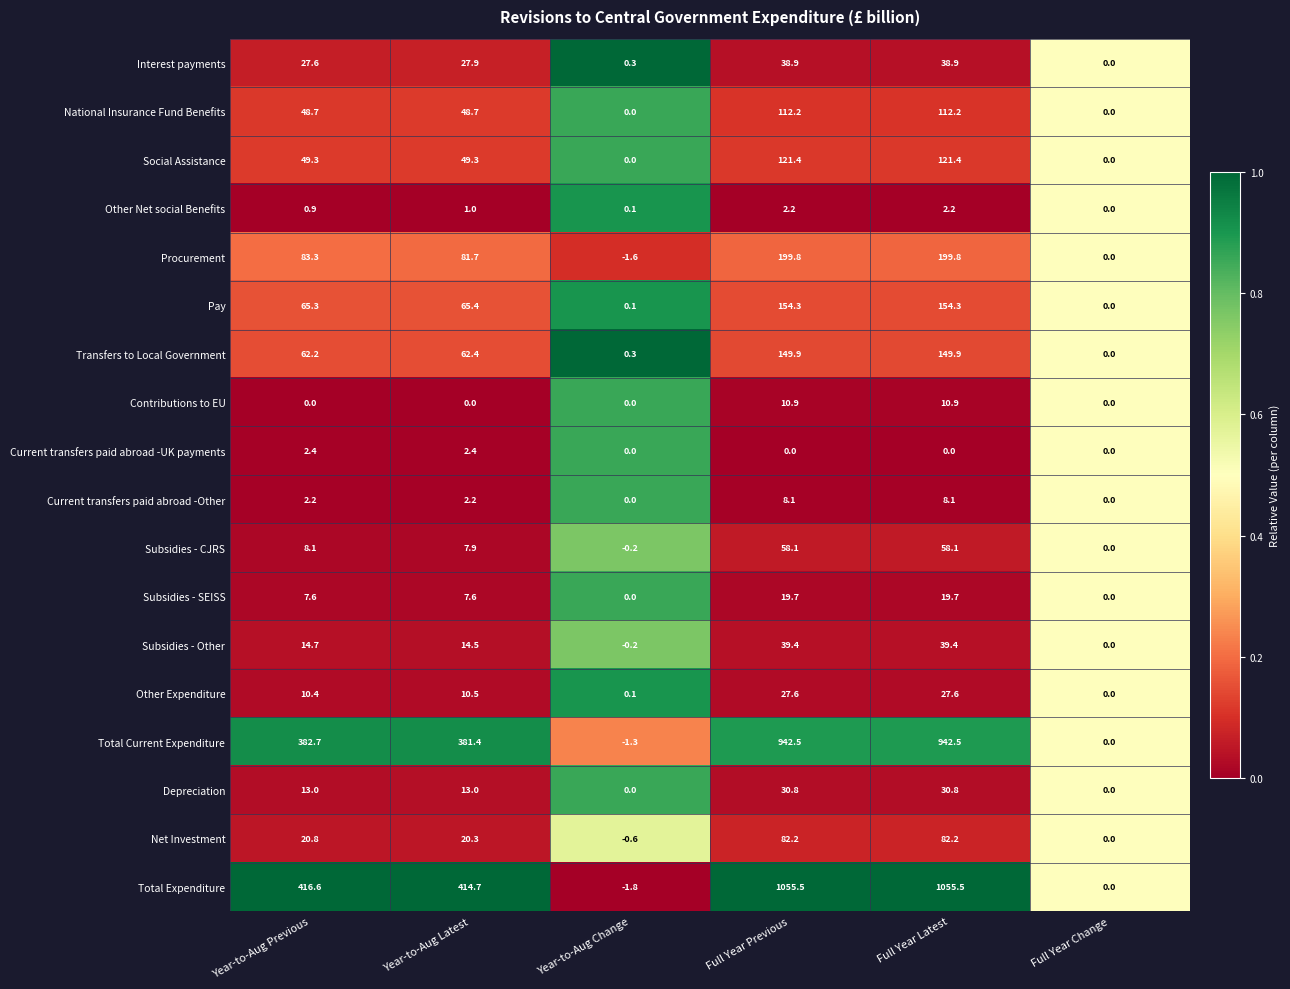

Which series has the largest total across all categories?

Total Expenditure